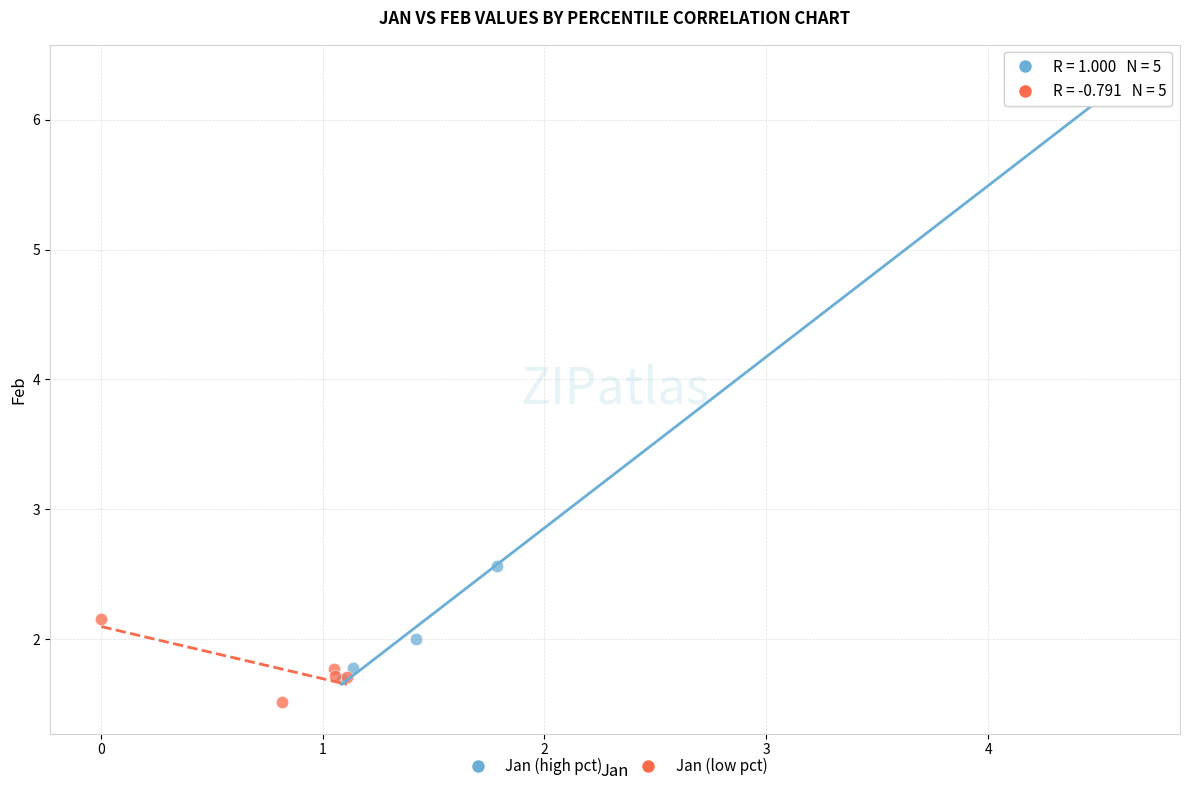

Which series has the widest spread of Y values?

Jan (high pct)